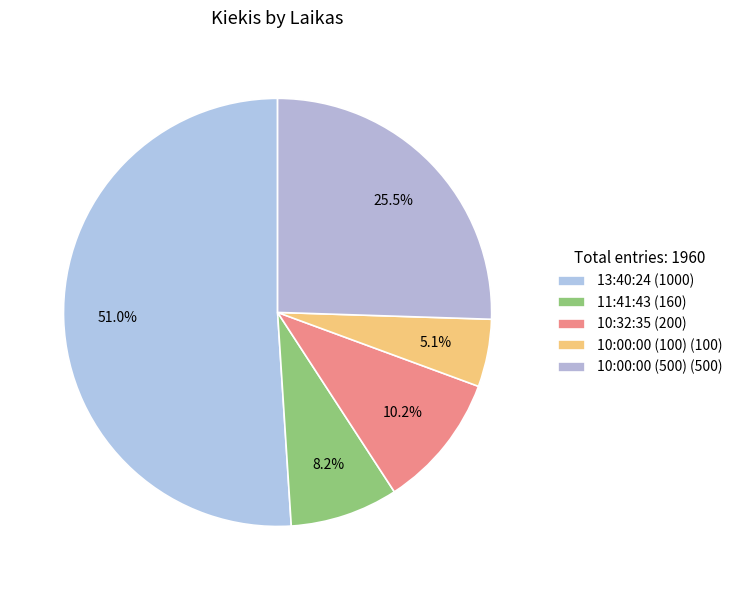

To the nearest percent, what is the combined percentage of 10:00:00 (500) and 11:41:43?

34%